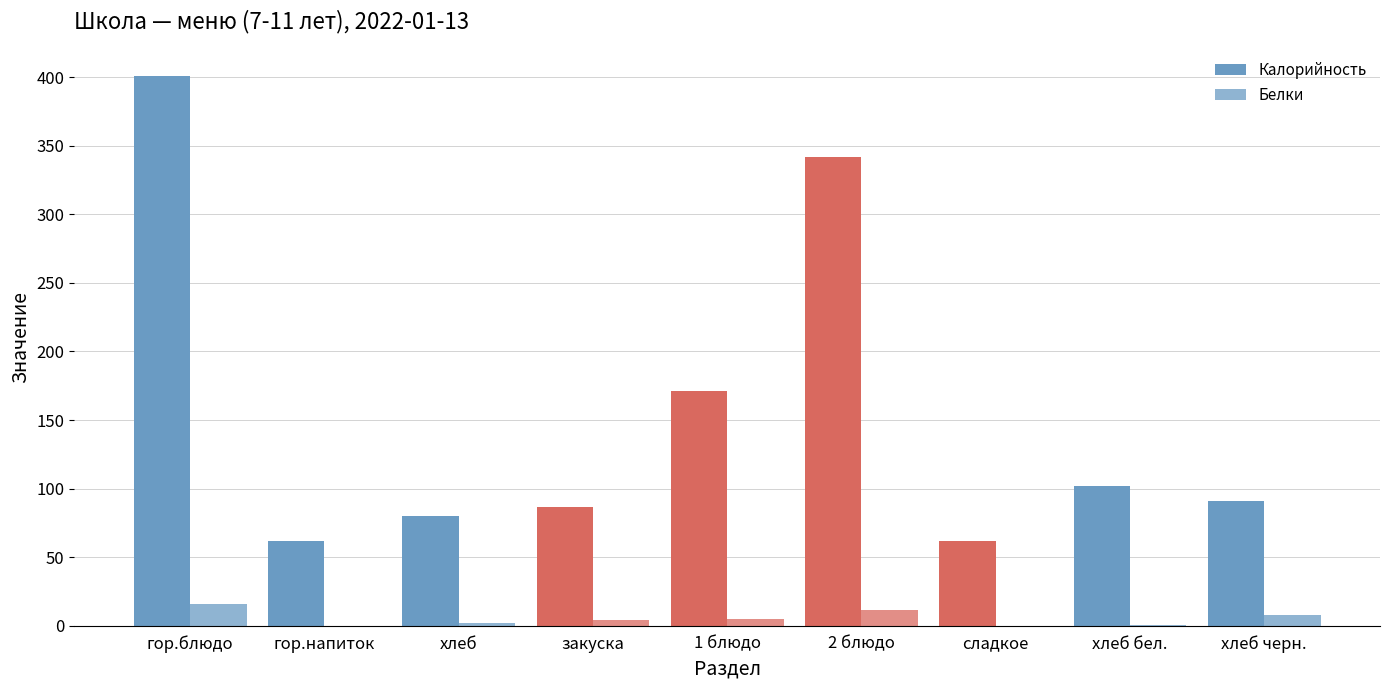

What is the difference between the maximum and minimum values in the Белки series?

16